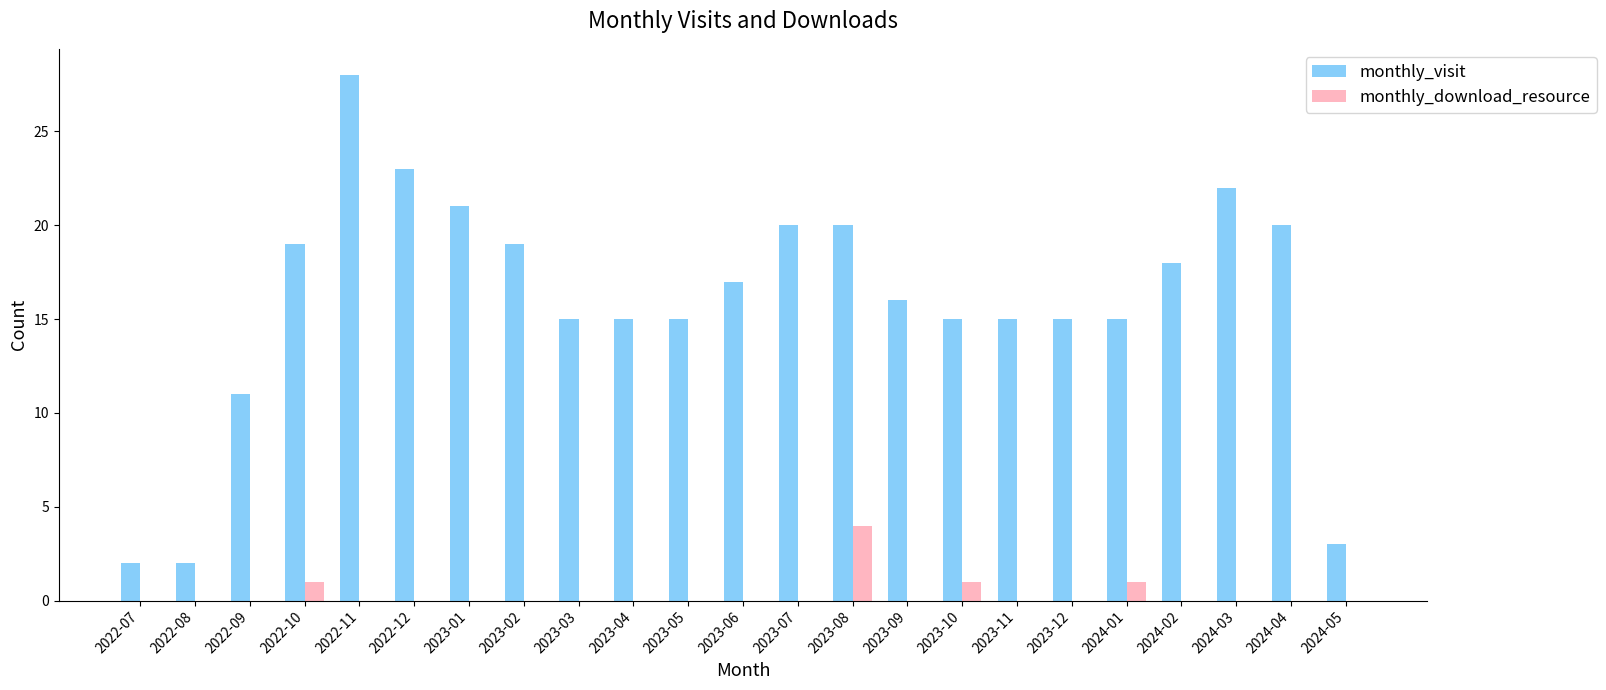

Does the chart contain stacked bars?

No